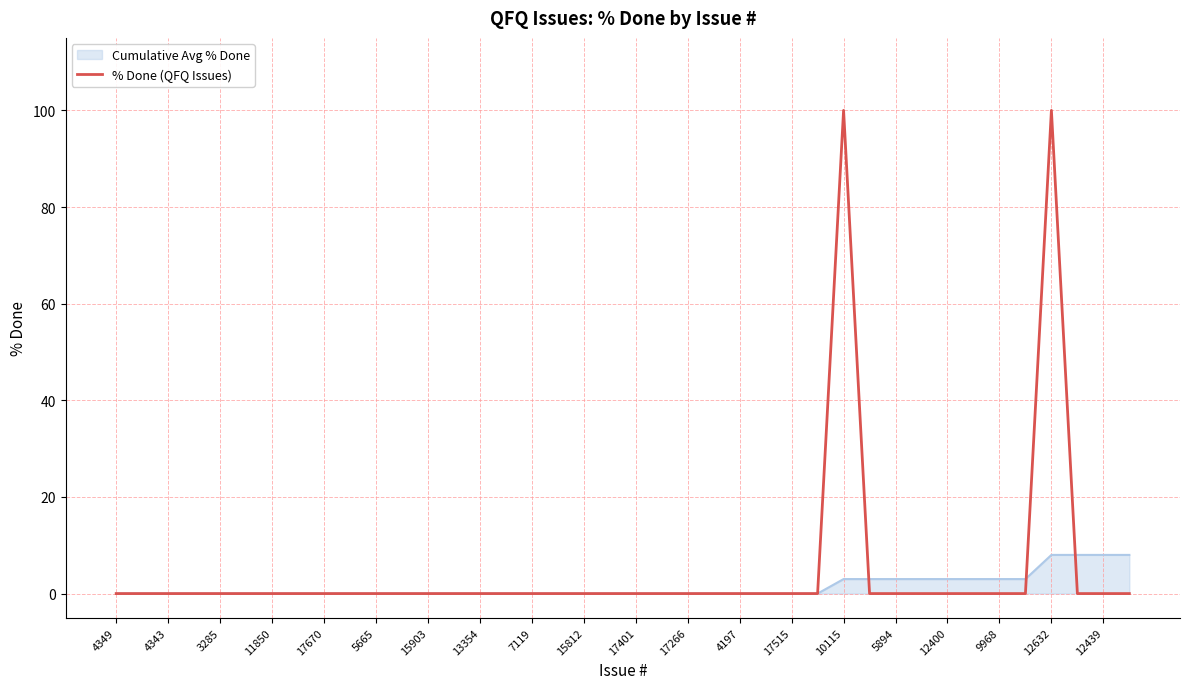

List the series in order of their peak value, highest first.

% Done (QFQ Issues), Cumulative Avg % Done